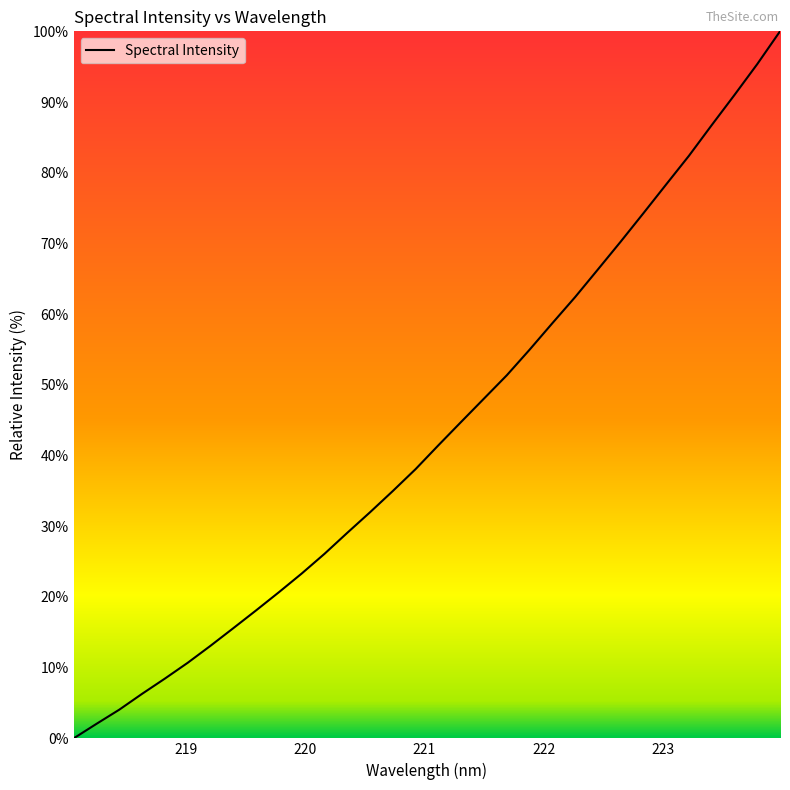

True or false: the data has more than 0 interior local peaks.

False